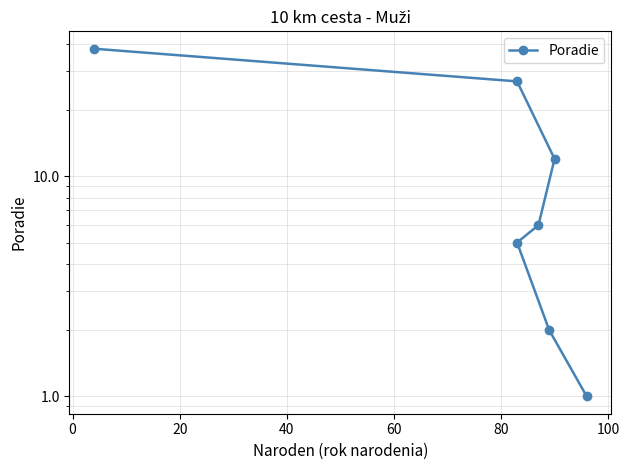

What is the maximum value shown in the chart?

38